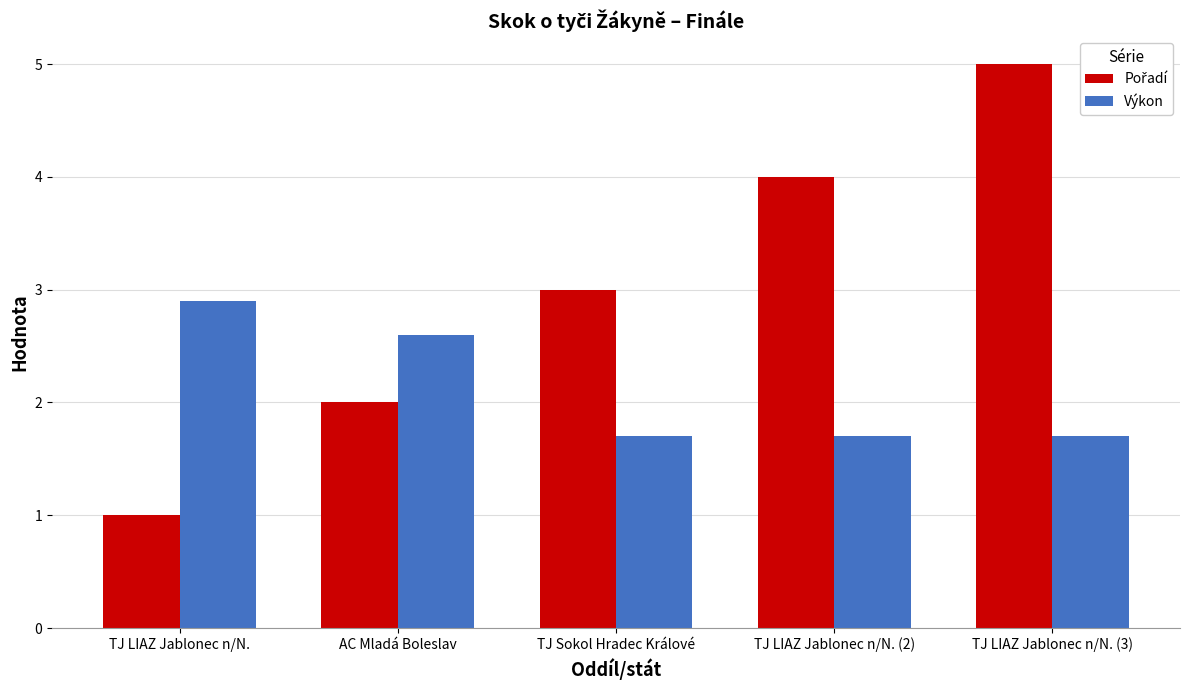

Is it true that Výkon equals 2.5 at TJ LIAZ Jablonec n/N. (2)?

False